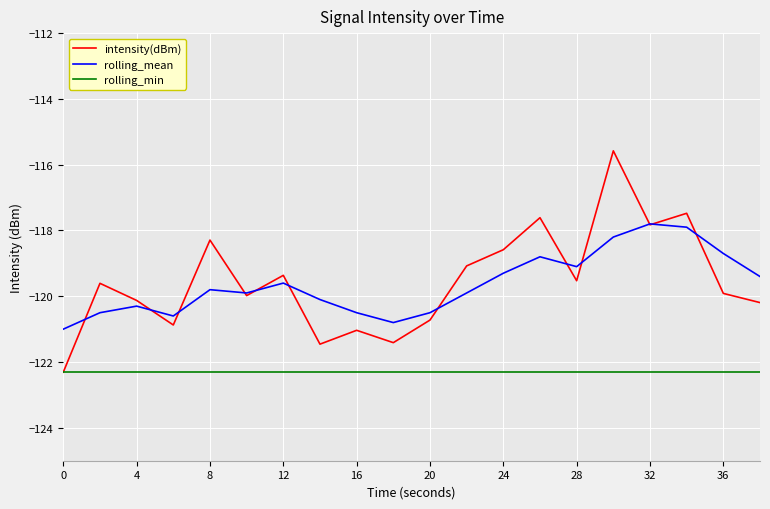

Which series has the largest range (max minus min)?

intensity(dBm)